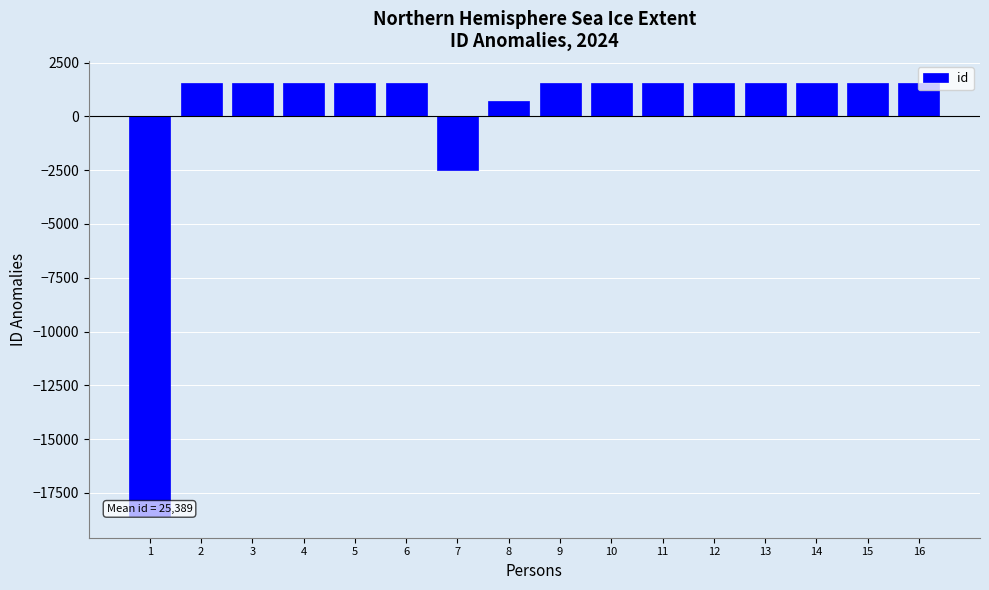

What is the difference between the values at 5 and 12?

4.0